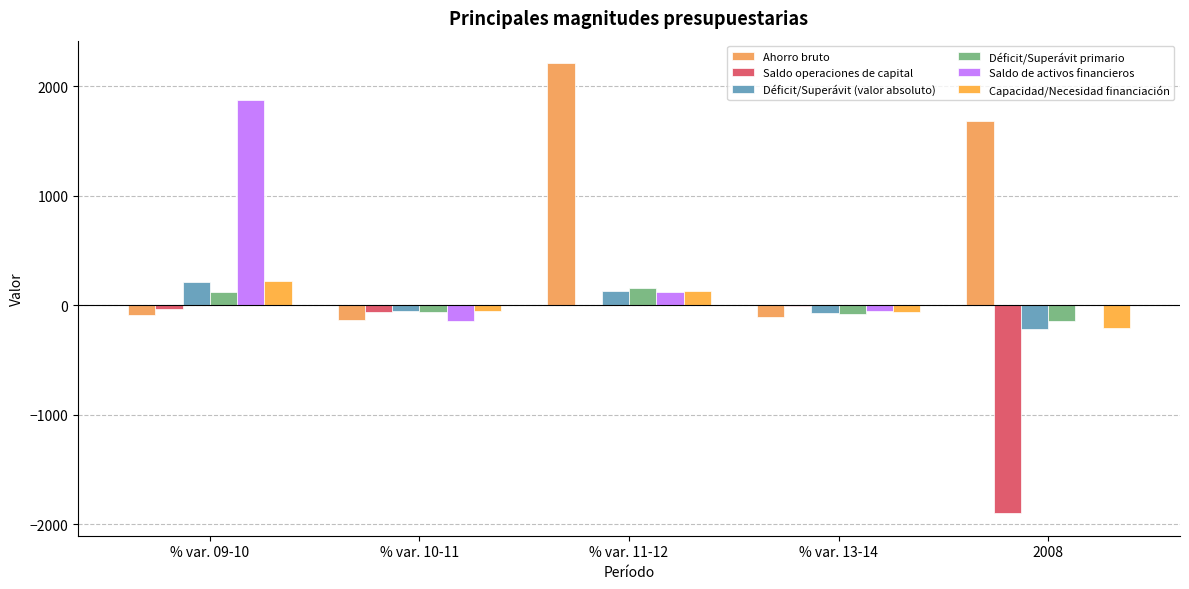

The Saldo operaciones de capital series shows -2.1 at % var. 13-14. True or false?

True